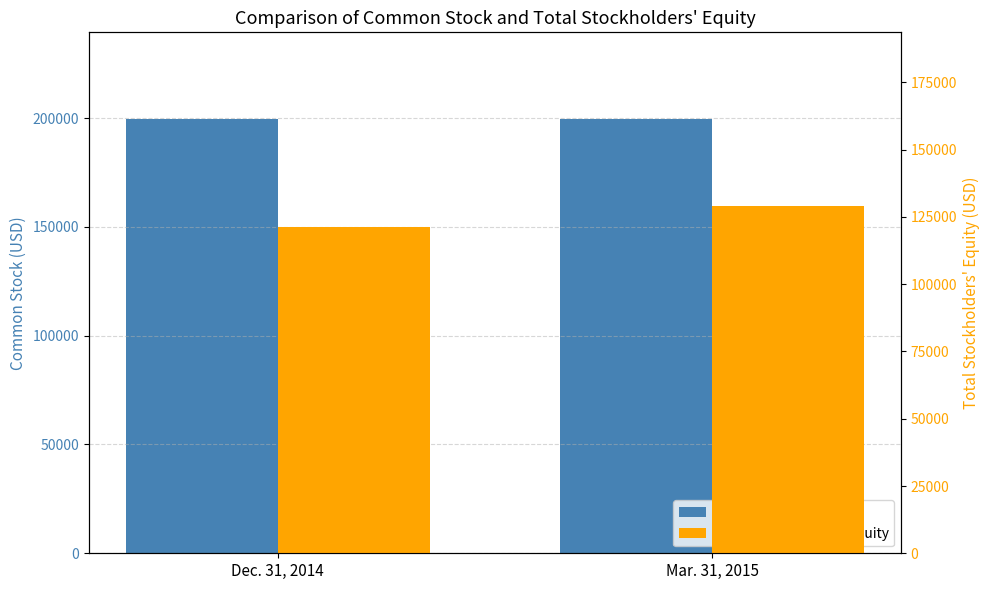

True or false: Total Stockholders' Equity has a value of 121285 at Dec. 31, 2014.

True